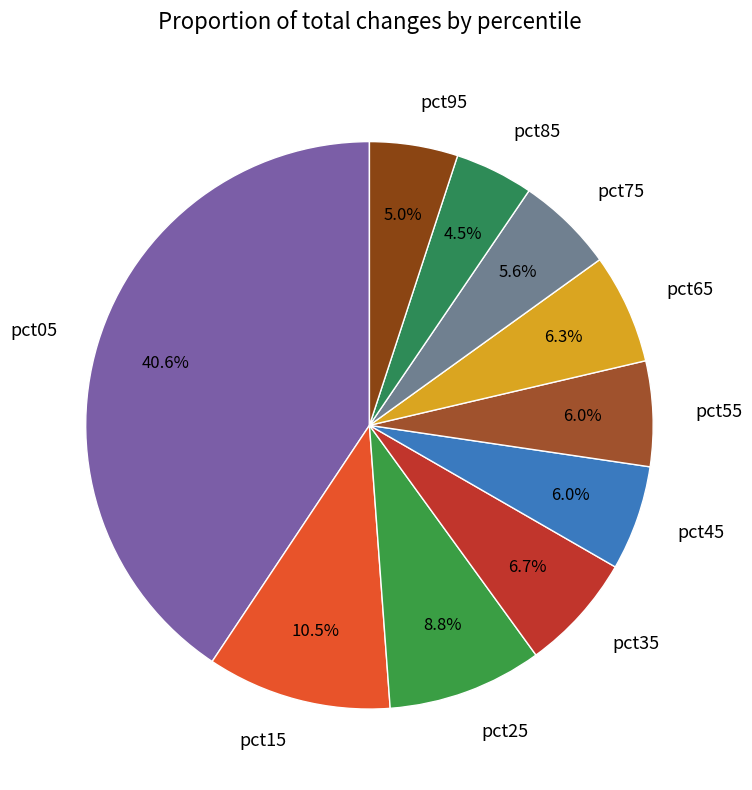

Combined, do pct75 and pct65 account for over 50%?

No